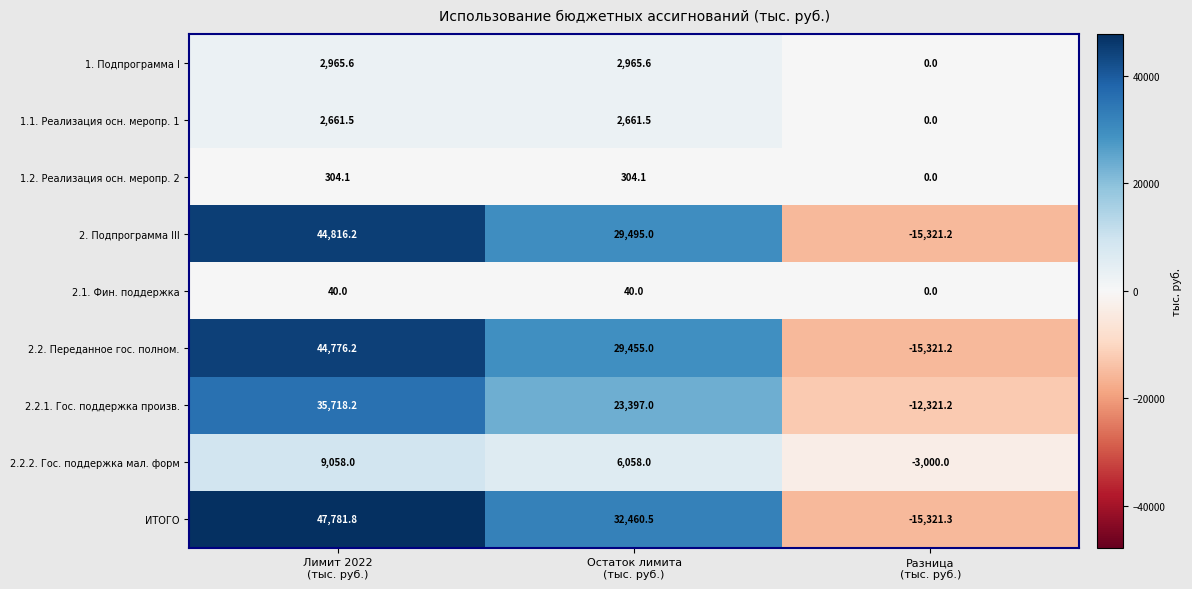

What is the difference between the highest and lowest values at Лимит 2022
(тыс. руб.)?

47741.8